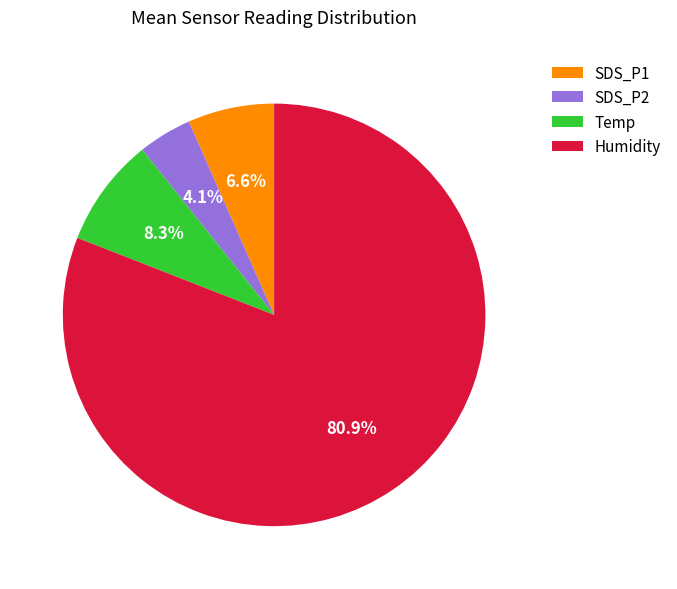

Which slice is the smallest?

SDS_P2